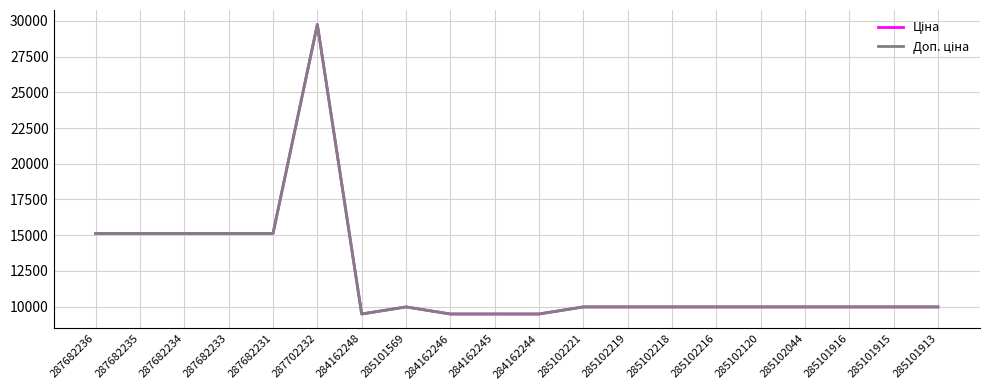

Does the chart have visible grid lines?

Yes